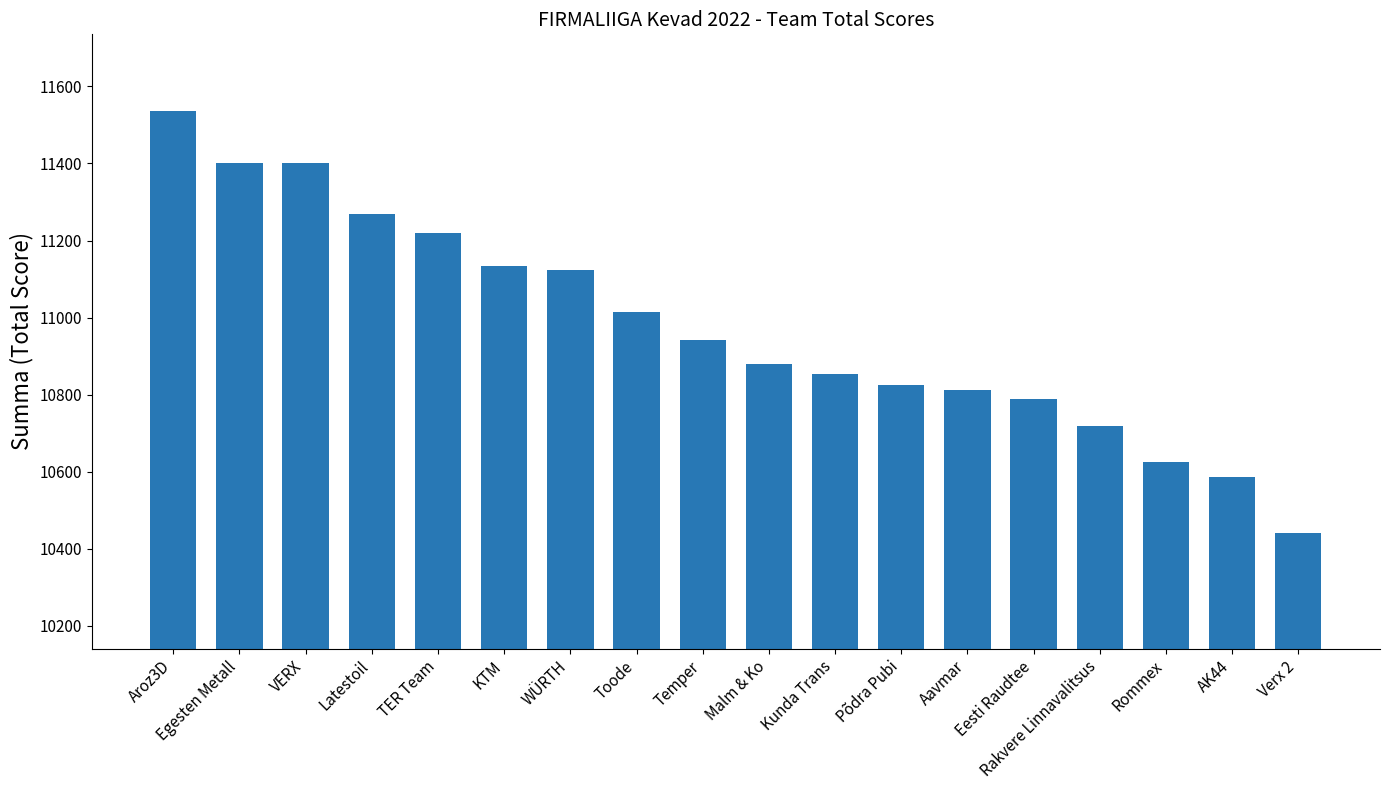

The value at Verx 2 is 5279. True or false?

False